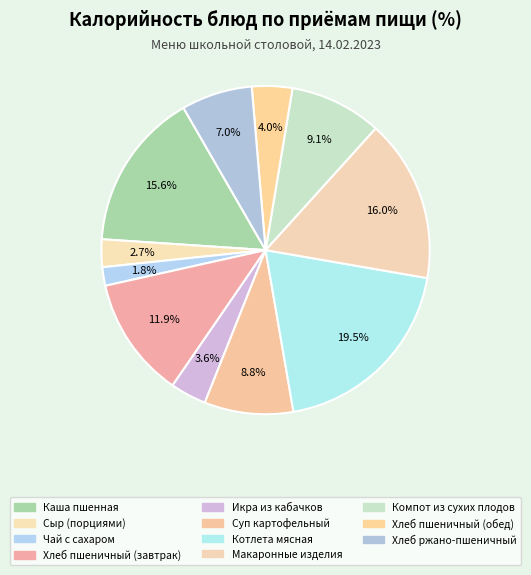

Approximately how many times larger is the value at Хлеб пшеничный (обед) compared to Каша пшенная?

0.3